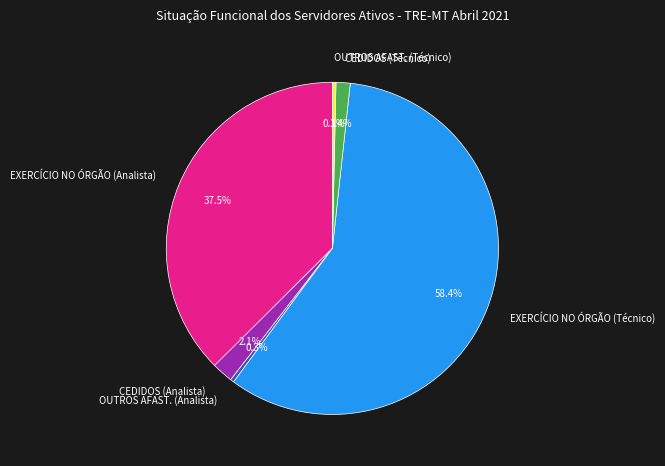

Which category has the biggest portion of the pie?

EXERCÍCIO NO ÓRGÃO (Técnico)